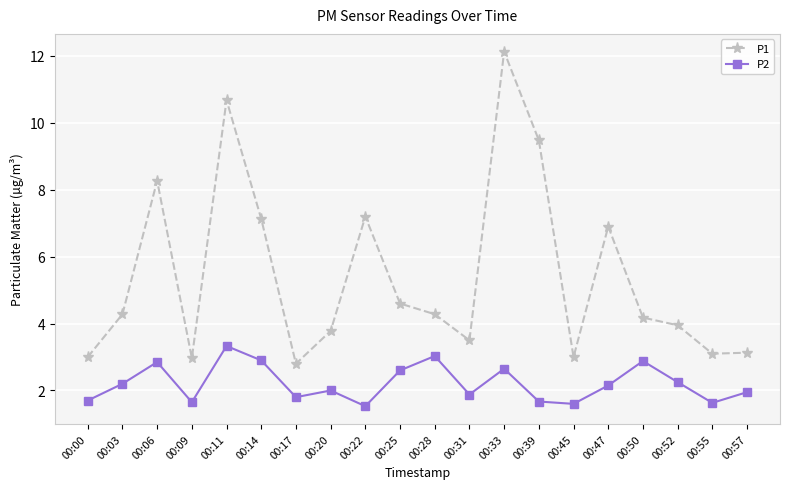

At which category does P2 reach its first local valley?

00:09